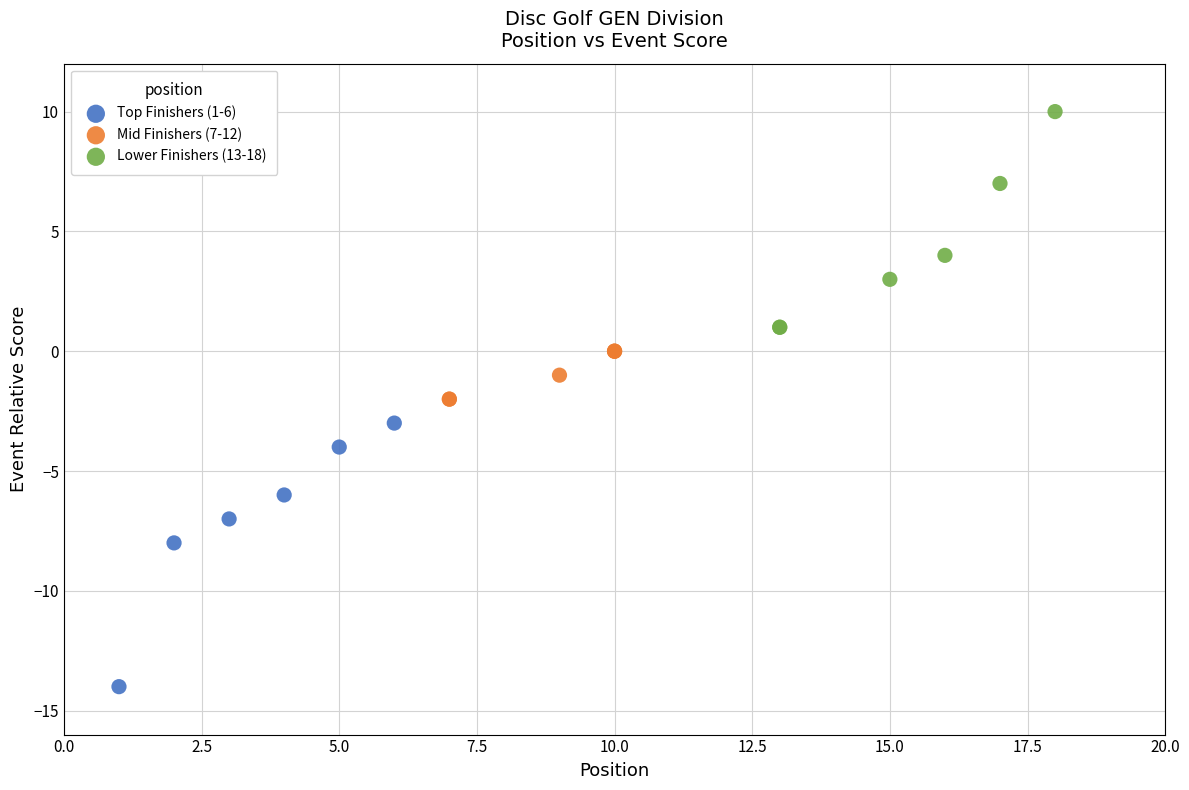

Which series contains the highest Y value?

Lower Finishers (13-18)